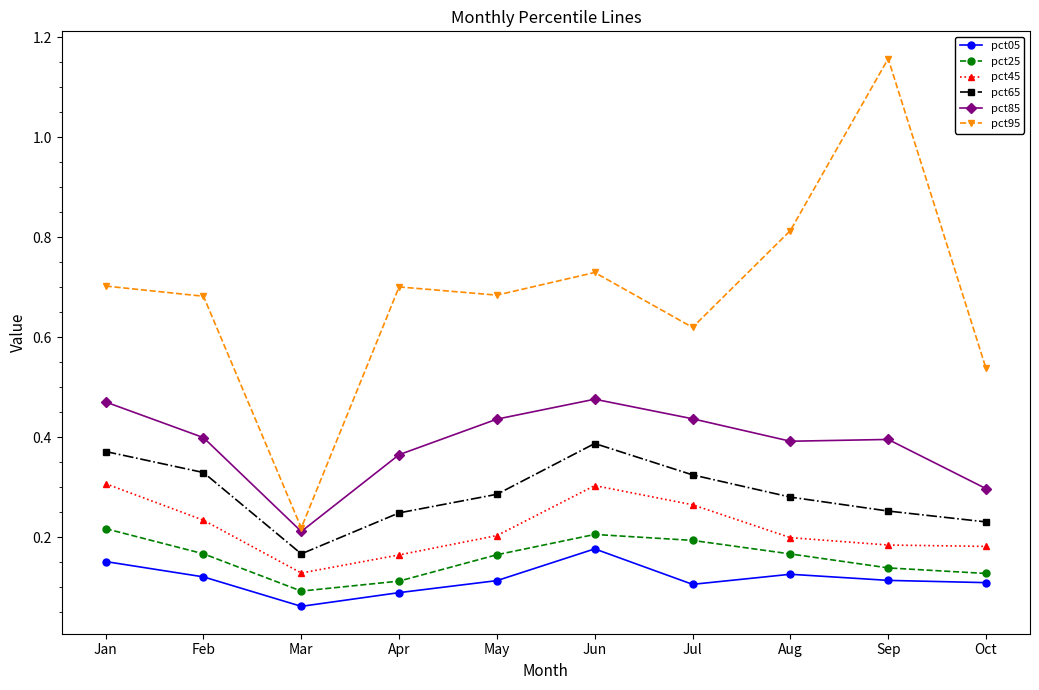

True or false: pct45 and pct65 intersect in this chart.

False